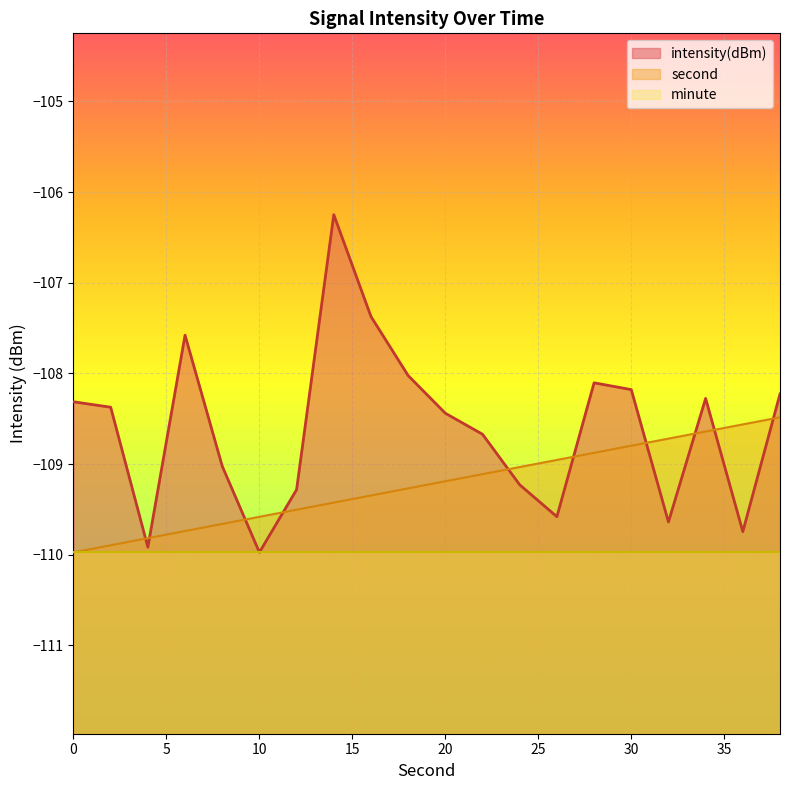

What is the value of the second point at the 2nd from the left?

-109.9